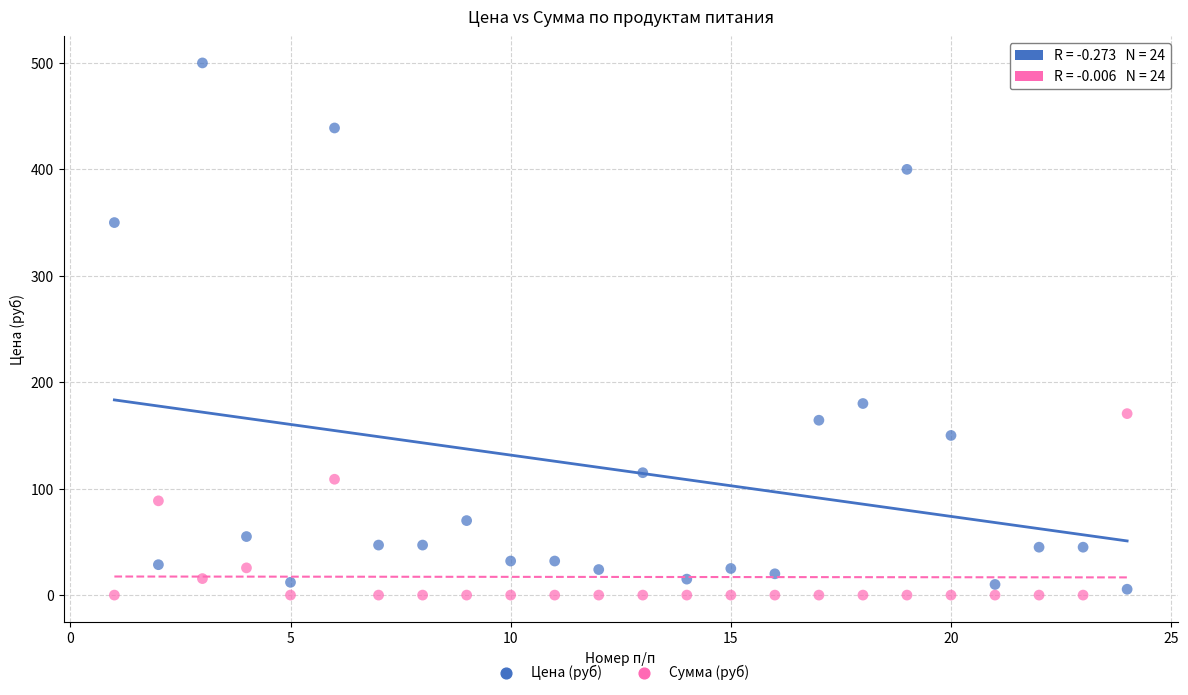

Across all data points, what is the range of Y values (max minus min)?

500.0